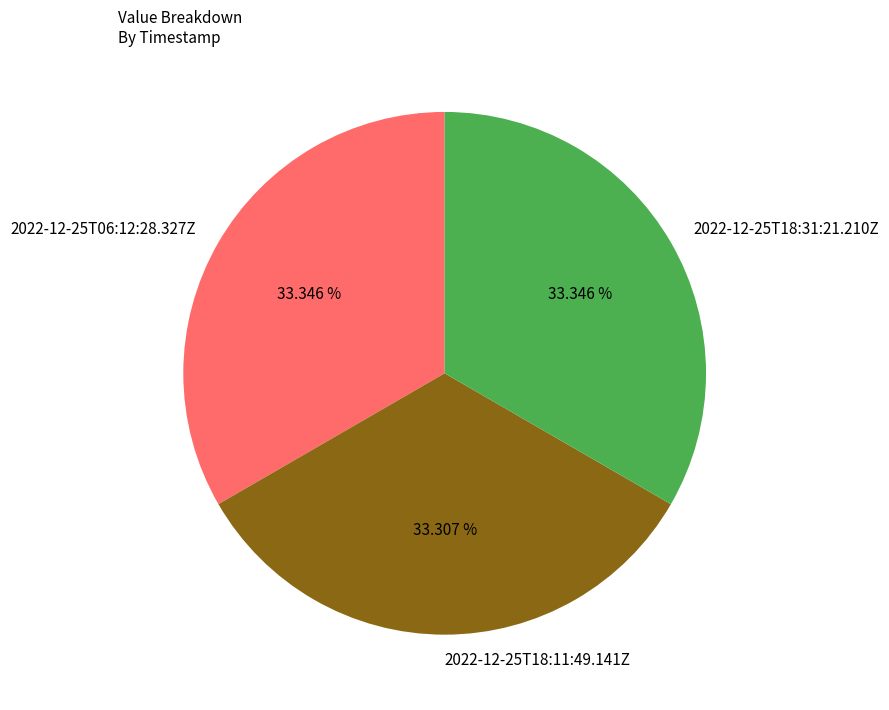

Is it true that 2022-12-25T18:31:21.210Z is 33% of the pie?

True